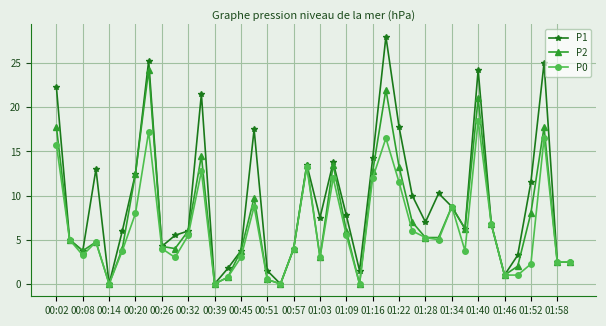

What is the highest value of the P1 series?

28.0